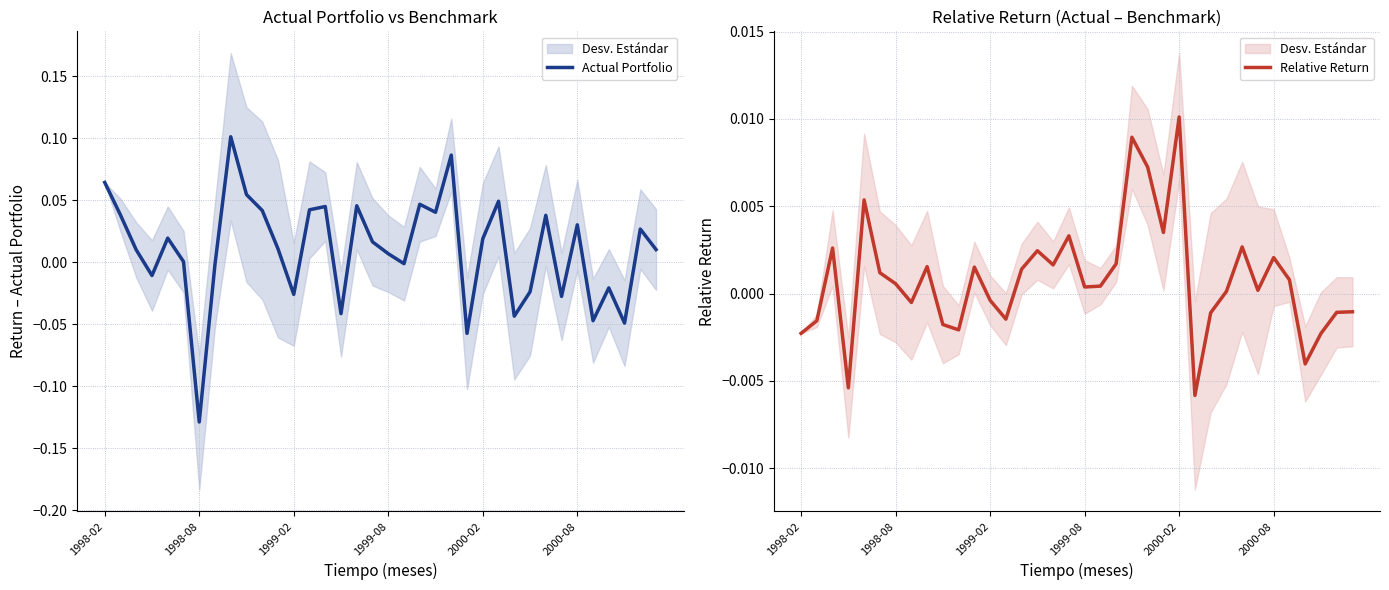

True or false: Relative Return has a value of -0.0 at 10.

False